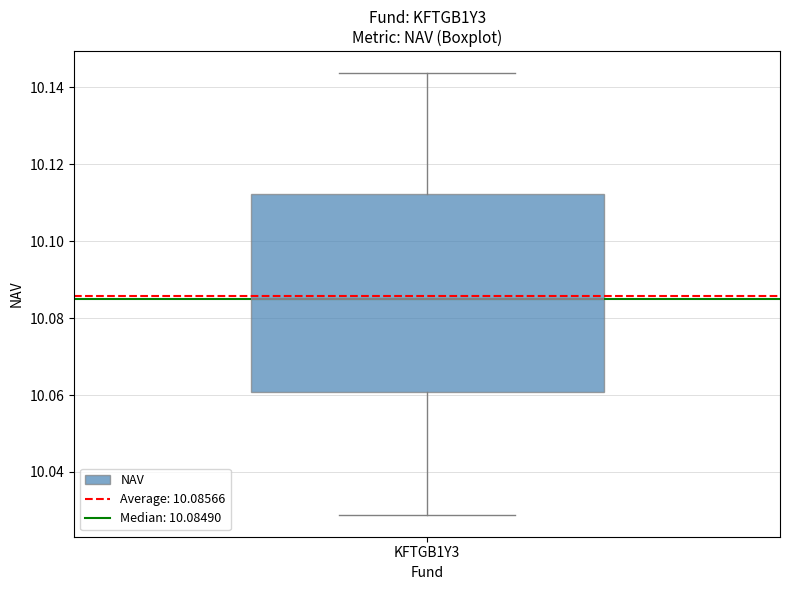

Where is the upper edge of the box for KFTGB1Y3 on the y-axis? The values are not printed on the chart, so give them approximately, as read against the axis.

10.112